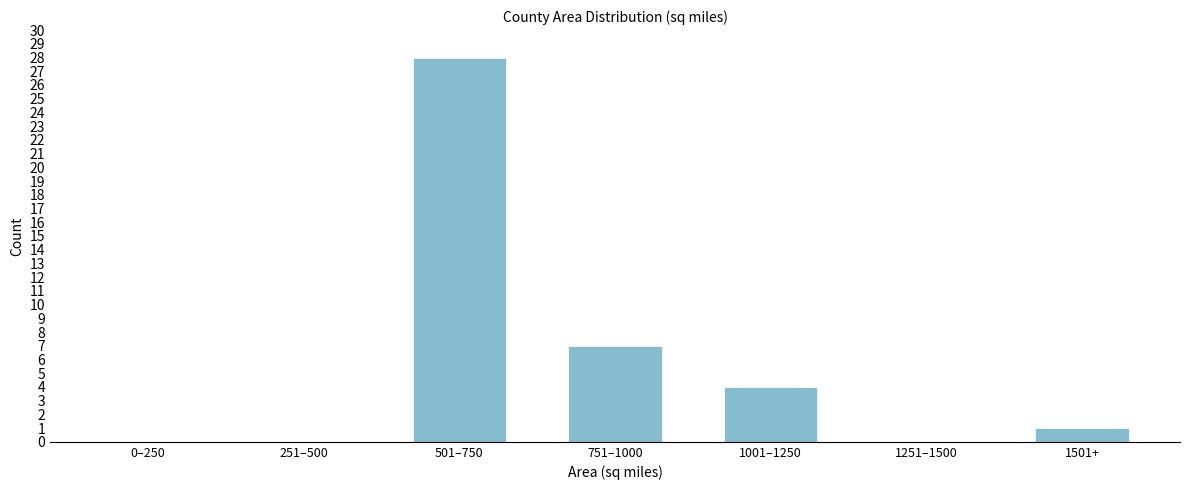

Reading left to right, transcribe all the data shown in this chart.

0–250=0	251–500=0	501–750=28	751–1000=7	1001–1250=4	1251–1500=0	1501+=1